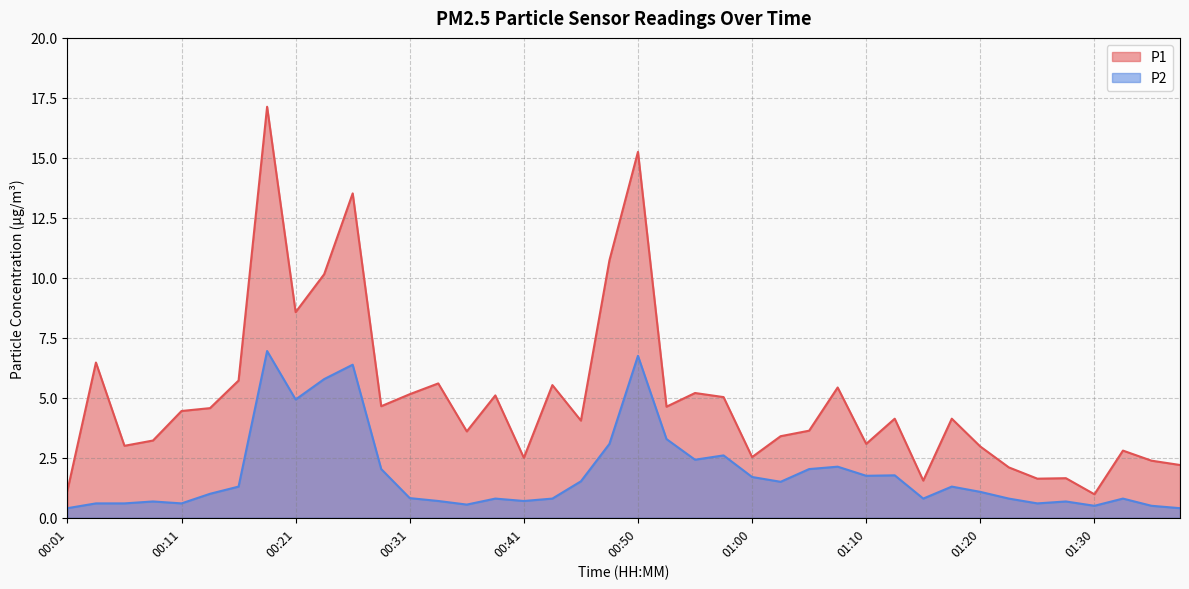

Where is P2 nearest to the value 3?

00:48